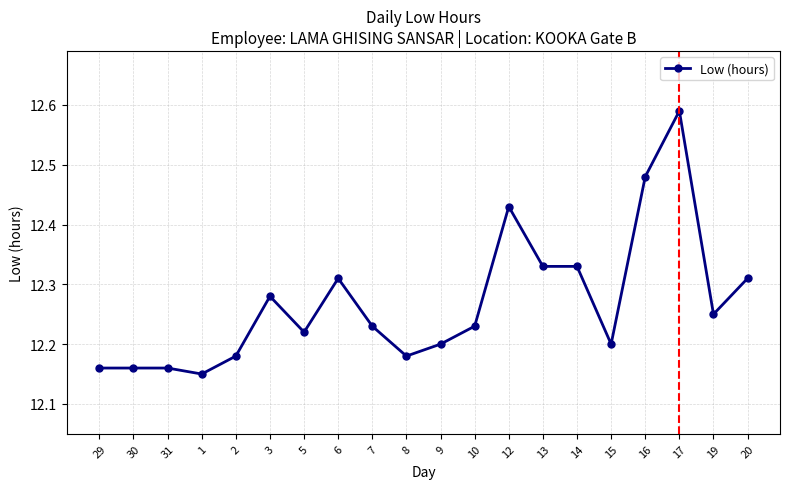

True or false: there are more than 1 points higher than both neighbors.

True